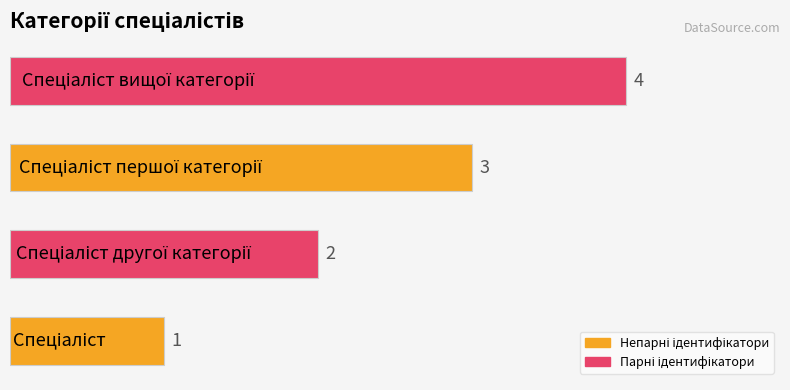

How many distinct data groups are displayed?

1